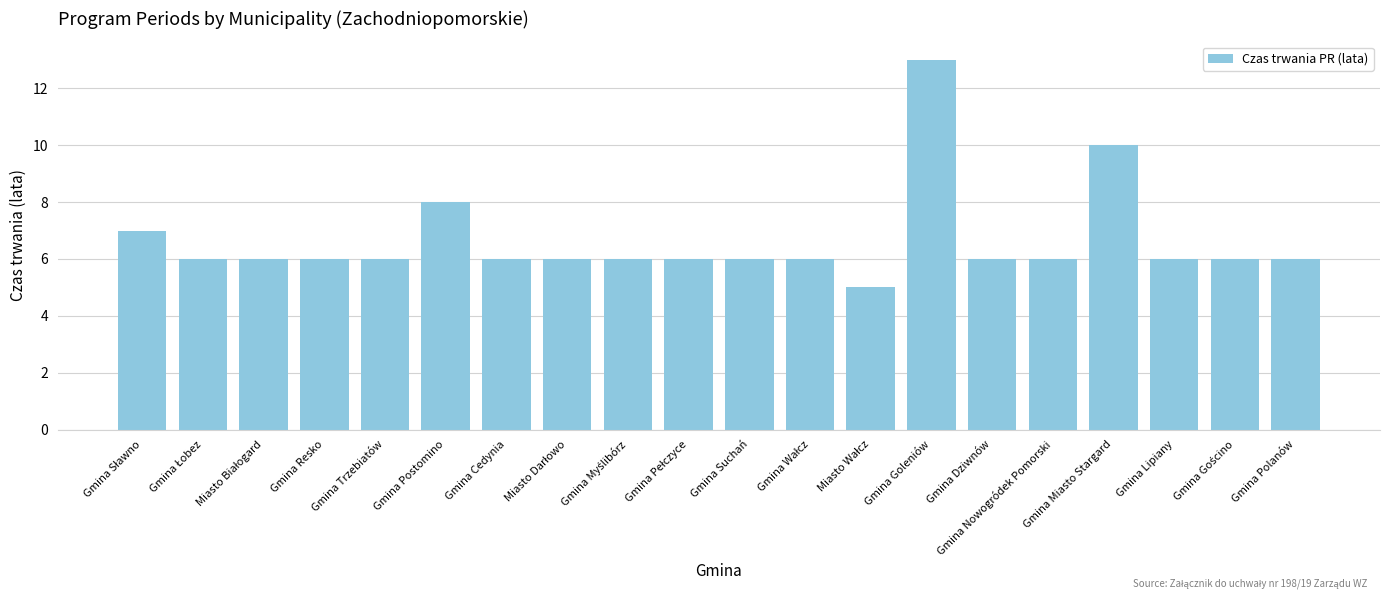

The value at Gmina Goleniów is 6. True or false?

False